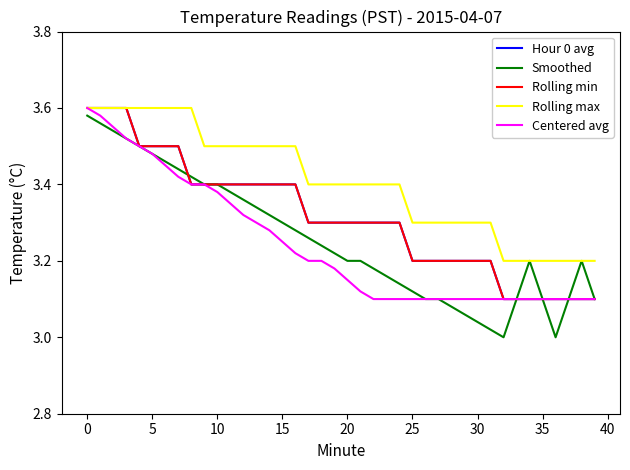

Is this an area chart (filled region under the line)?

No